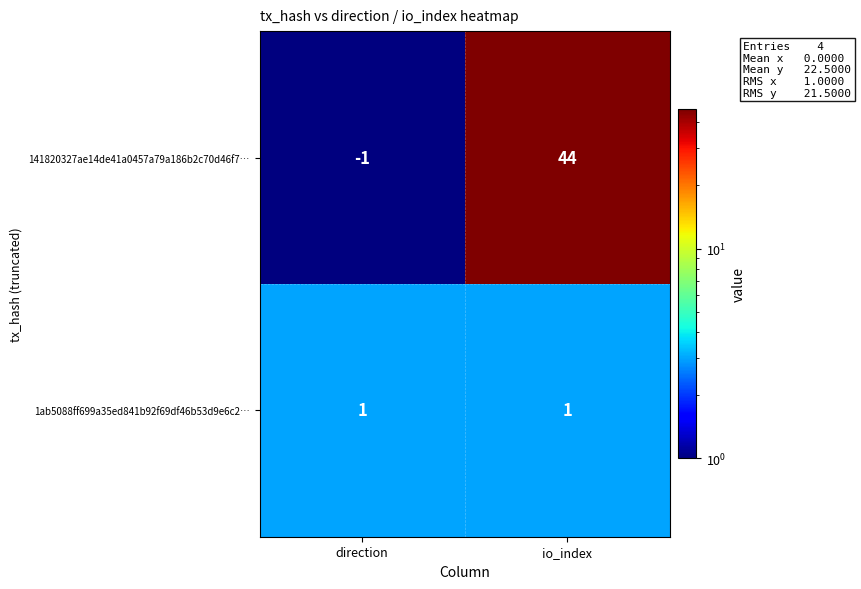

Rank the series by their average value, from lowest to highest.

1ab5088ff699a35ed841b92f69df46b53d9e6c2…, 141820327ae14de41a0457a79a186b2c70d46f7…